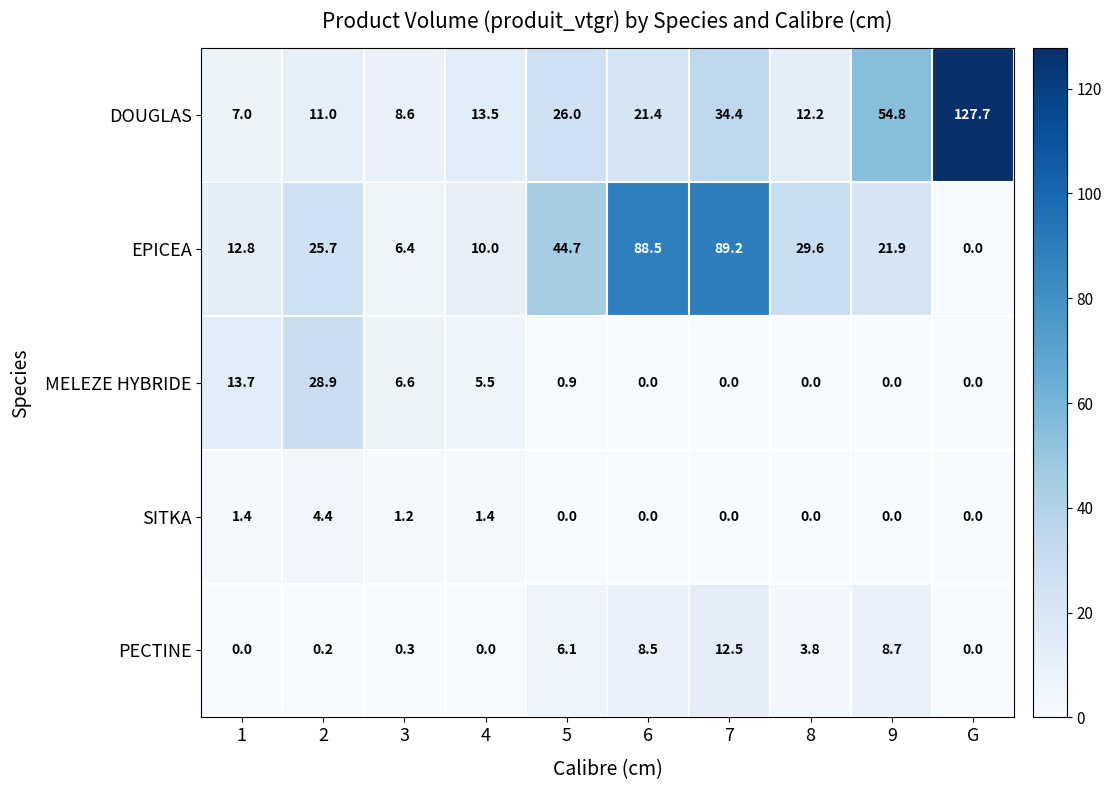

Rank the series by their maximum value, from lowest to highest.

SITKA, PECTINE, MELEZE HYBRIDE, EPICEA, DOUGLAS